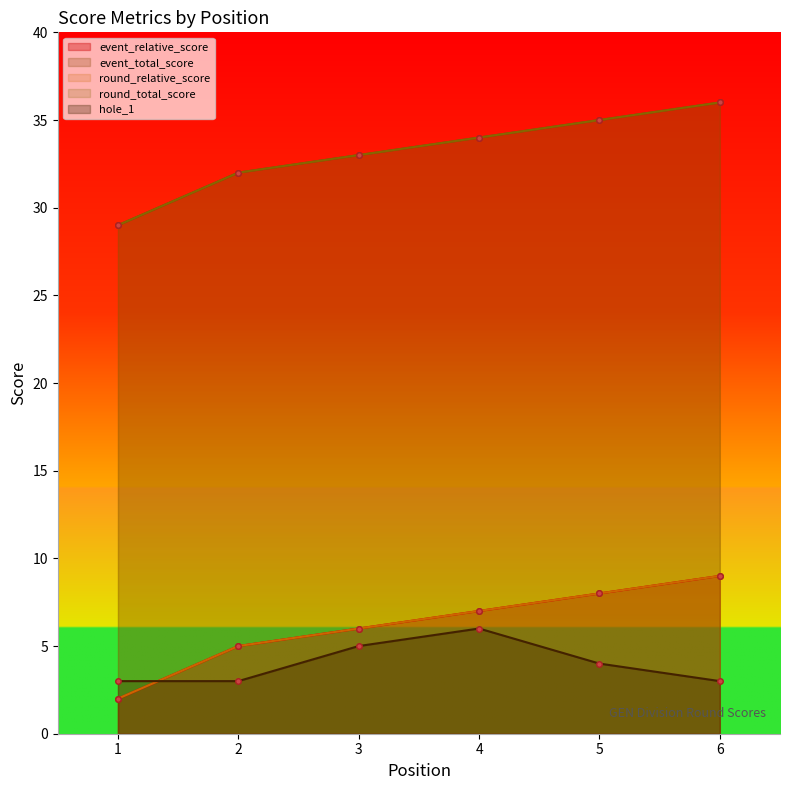

Rank the series by their maximum value, from lowest to highest.

hole_1, event_relative_score, round_relative_score, event_total_score, round_total_score